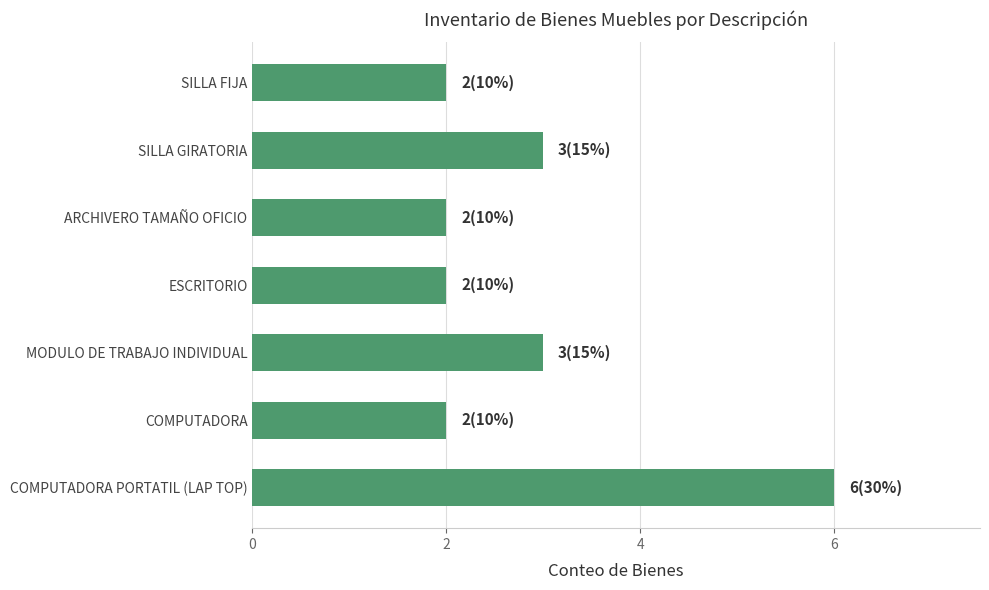

Reading top to bottom, what are all the values shown in this chart?

2	3	2	2	3	2	6